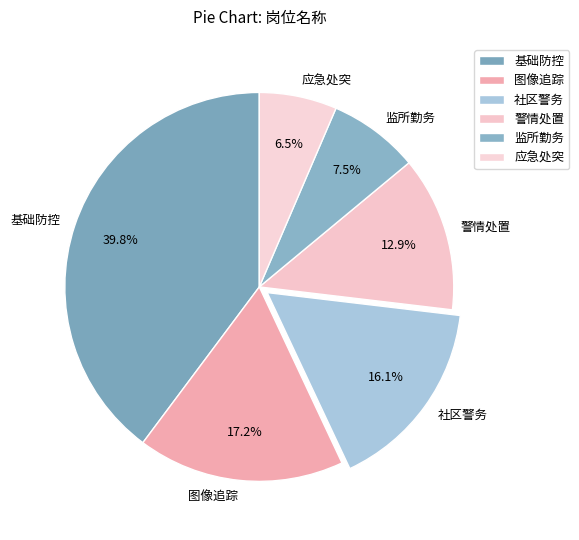

Count the number of slices in the pie.

6